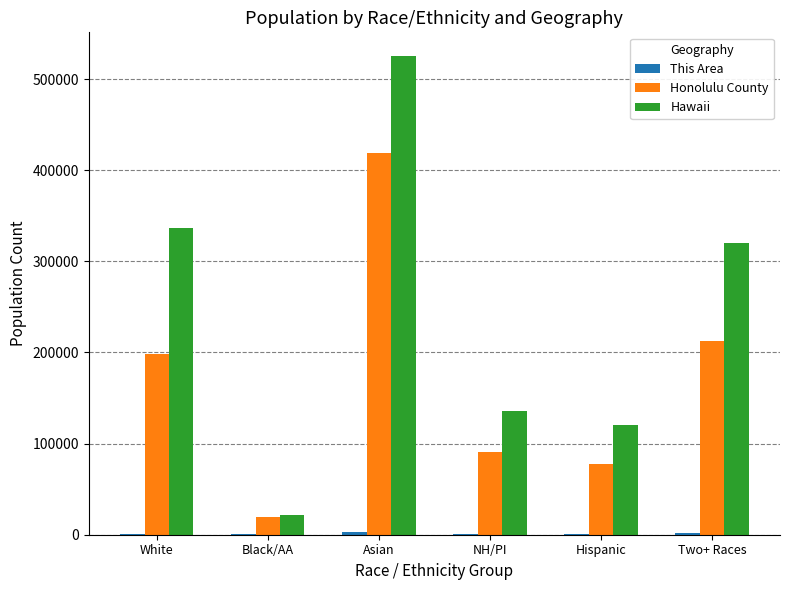

Is the value of Honolulu County at Two+ Races greater than the value of Hawaii at Black/AA?

Yes